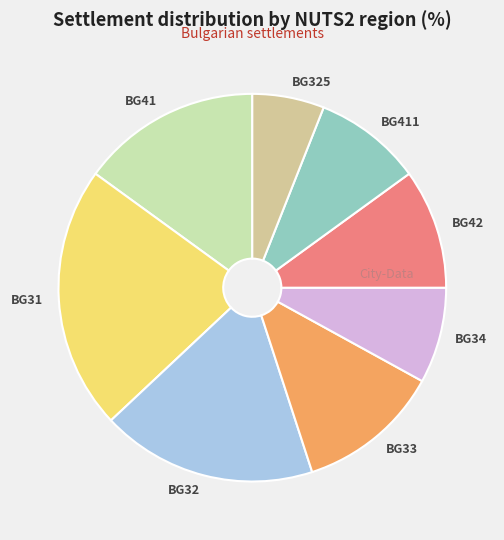

True or false: BG33 accounts for 20% of the total.

False